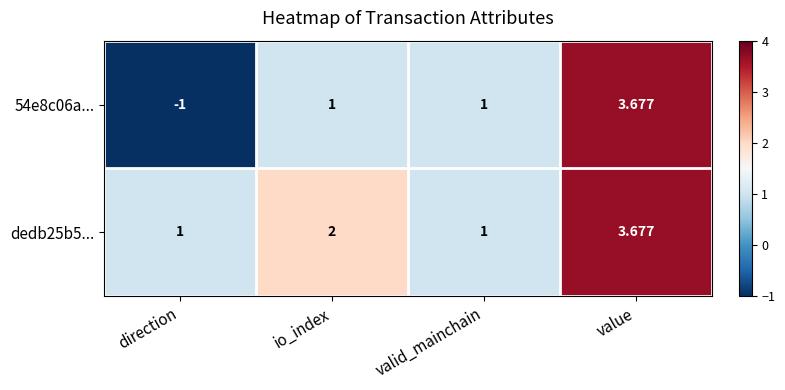

Which category has the highest value in the 54e8c06a... series?

value